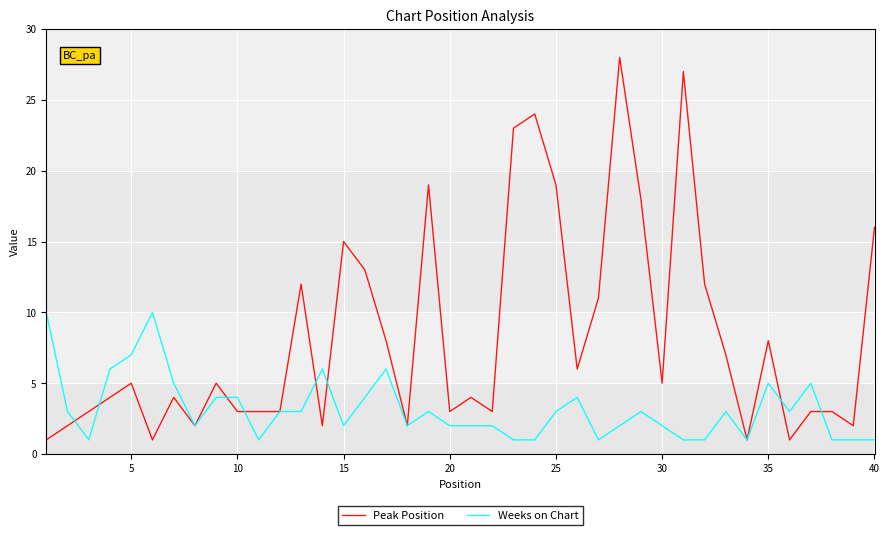

What is the minimum value for Weeks on Chart?

1